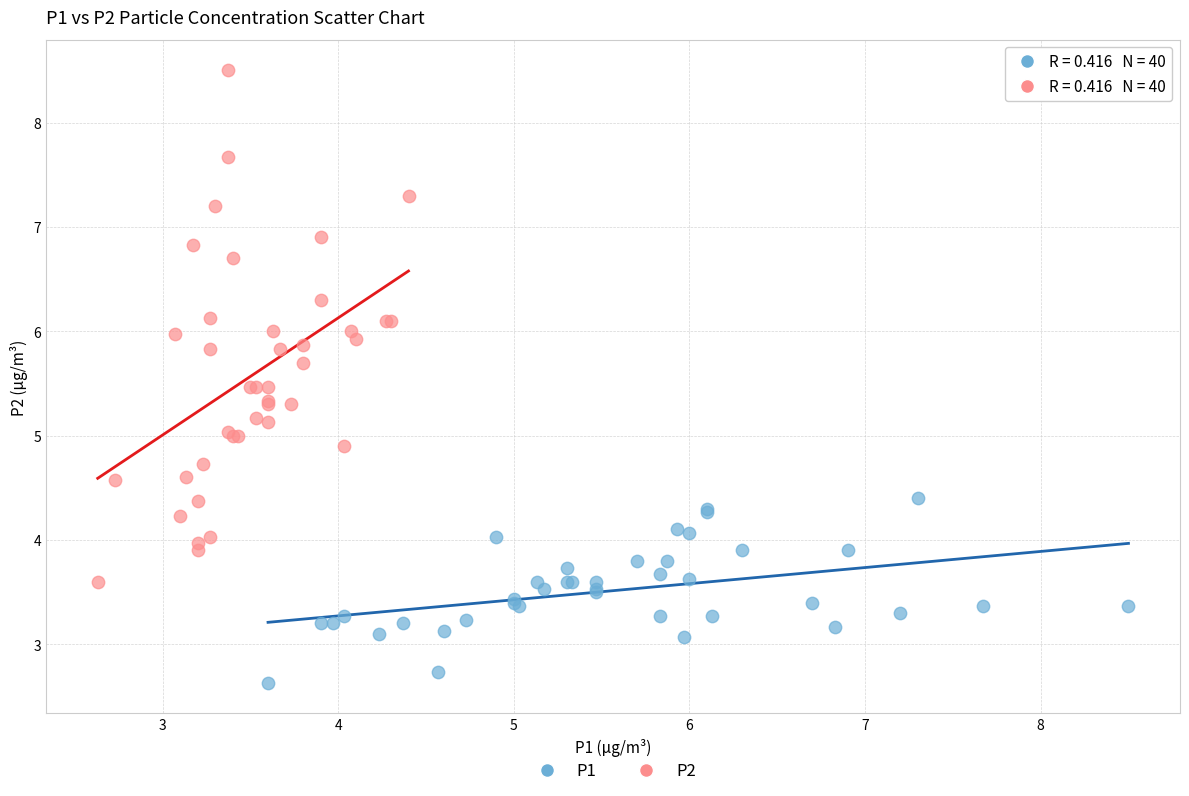

Which series reaches the minimum Y coordinate?

P1